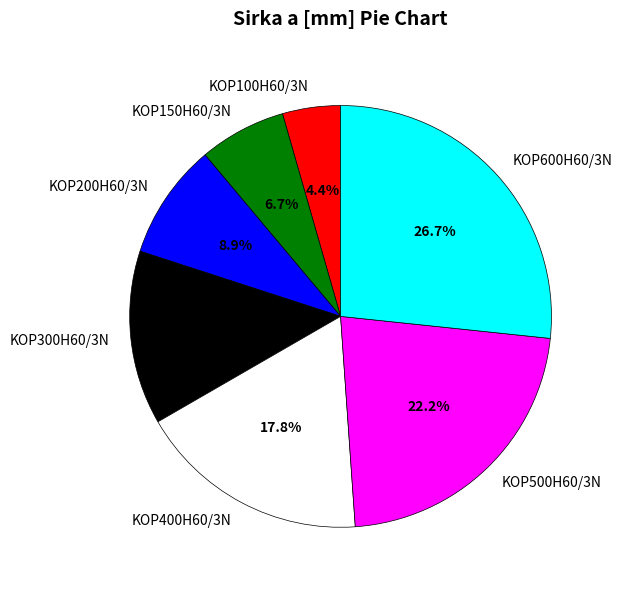

True or false: KOP300H60/3N accounts for 13% of the total.

True